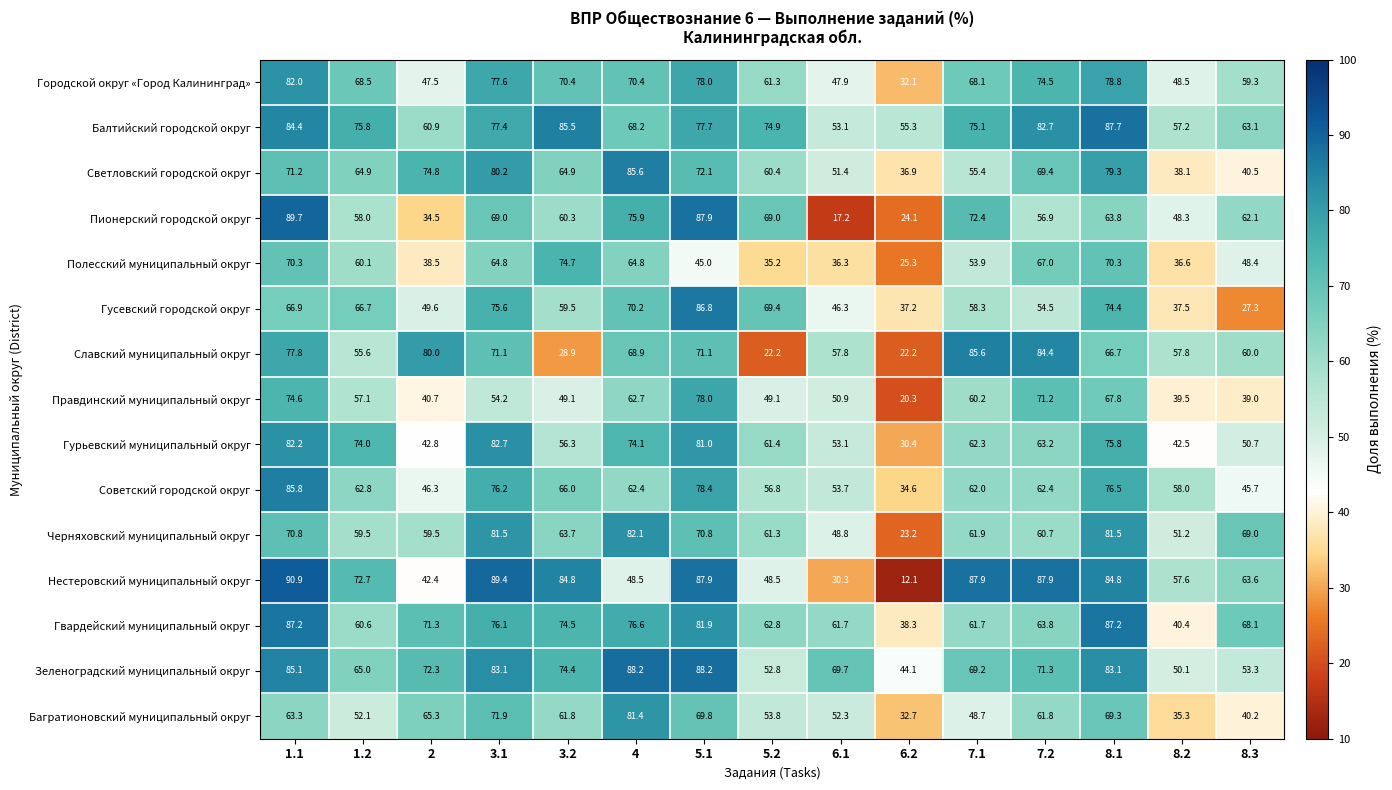

Where is Славский муниципальный округ nearest to the value 53?

1.2